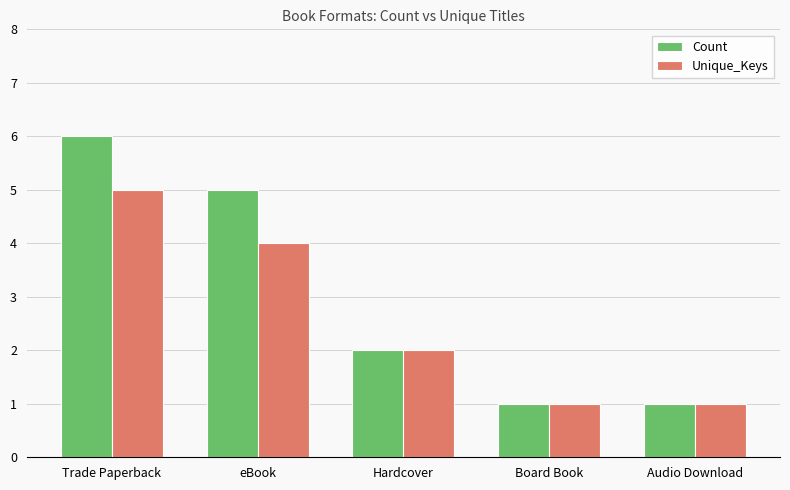

Reading left to right, list all the values displayed in this chart.

Count: 6	5	2	1	1
Unique_Keys: 5	4	2	1	1